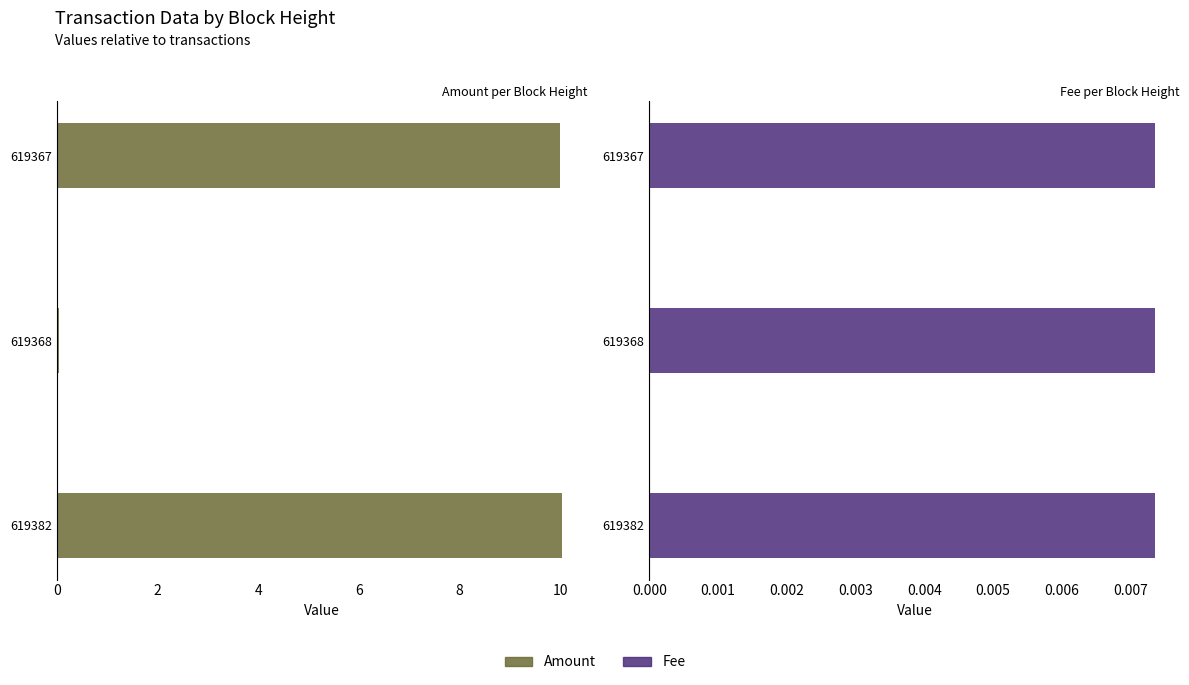

The Fee series shows 0.5 at 2. True or false?

False